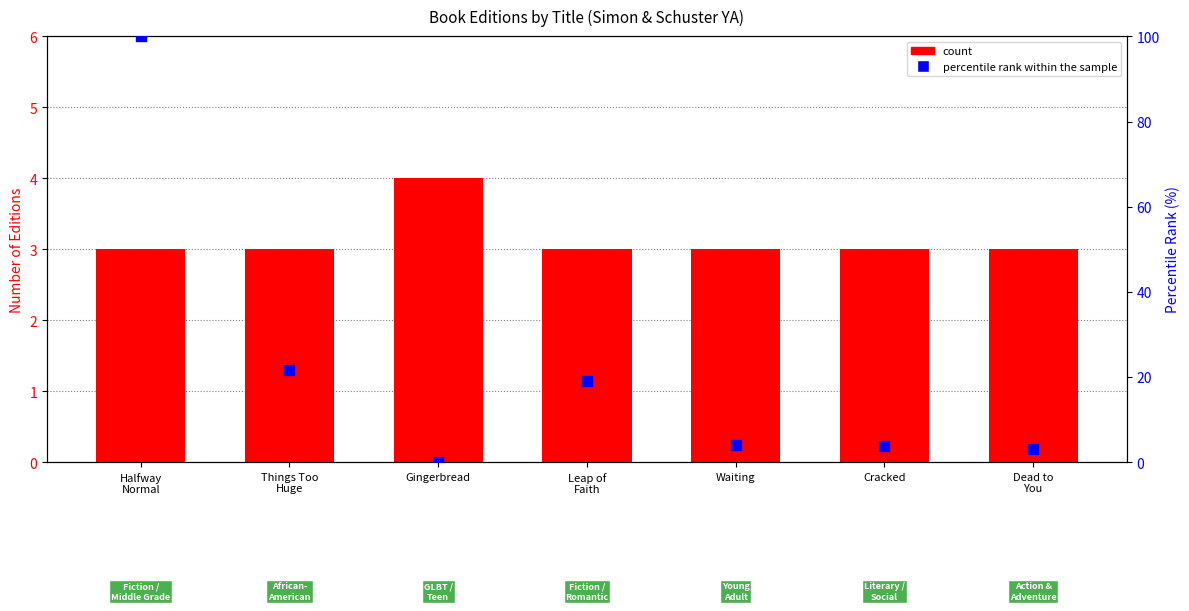

Which series contains the highest Y value?

percentile rank within the sample